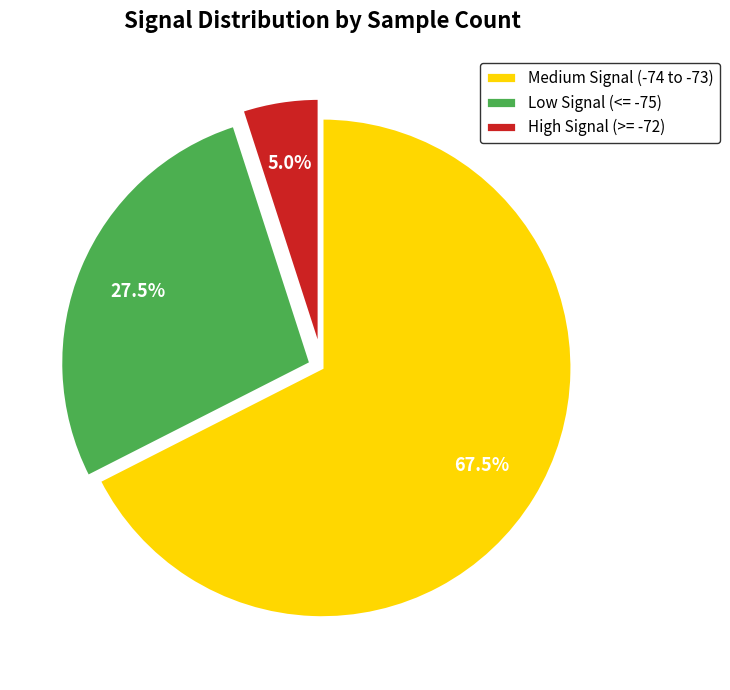

Which has a higher value, High Signal (>= -72) or Low Signal (<= -75)?

Low Signal (<= -75)